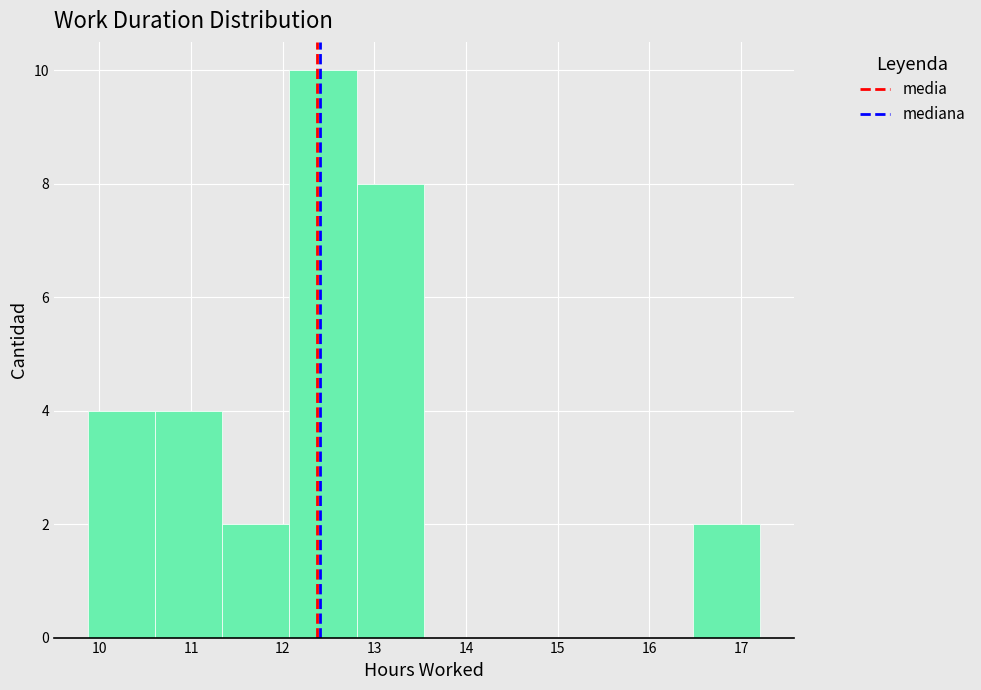

What is the height of the bar covering 10.6 to 11.3 on the x-axis? Neither the bar edges nor the heights are printed on the chart, so give them approximately, as read against the axes.

4